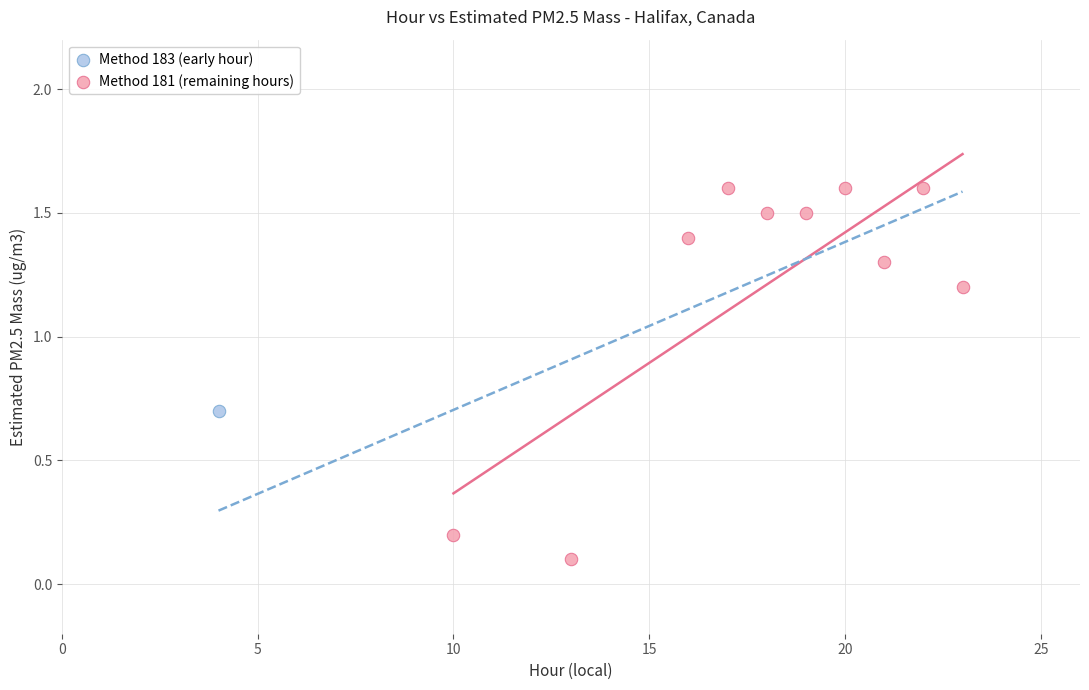

What are all the series names shown in the legend?

Method 183 (early hour), Method 181 (remaining hours)